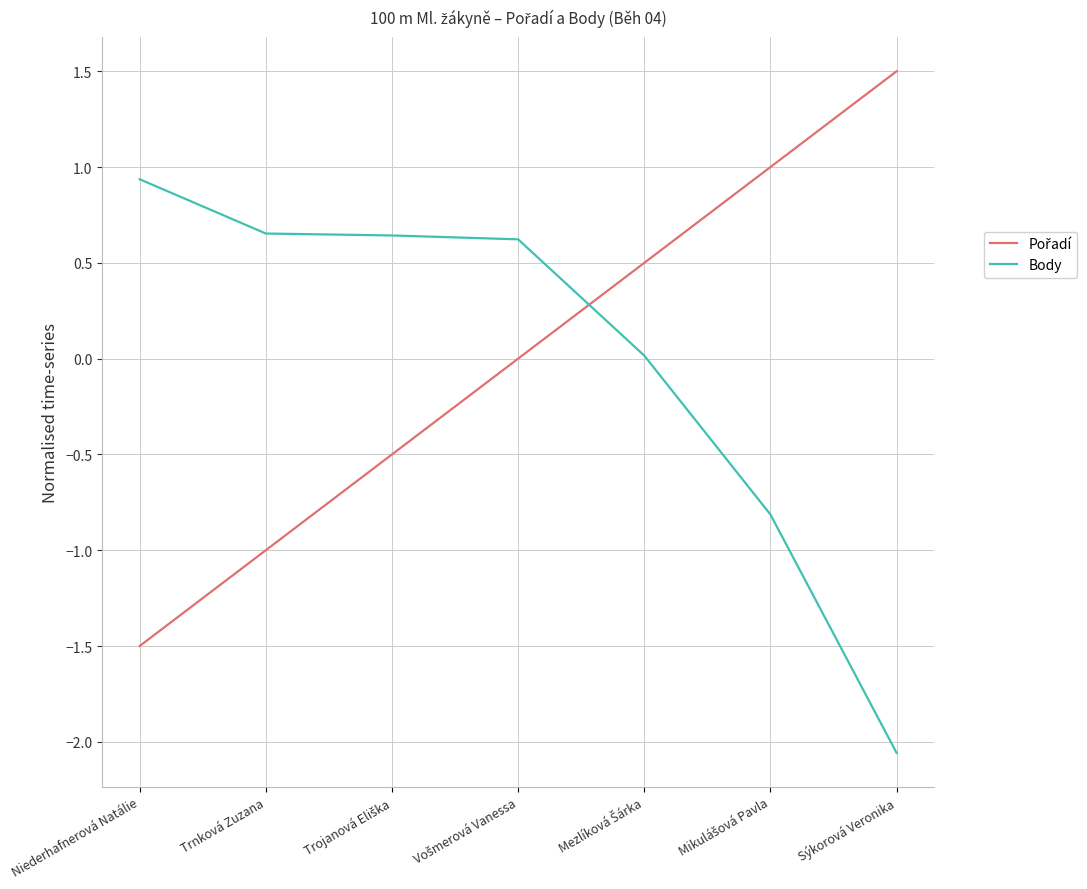

The Body series shows 1.5 at Niederhafnerová Natálie. True or false?

False